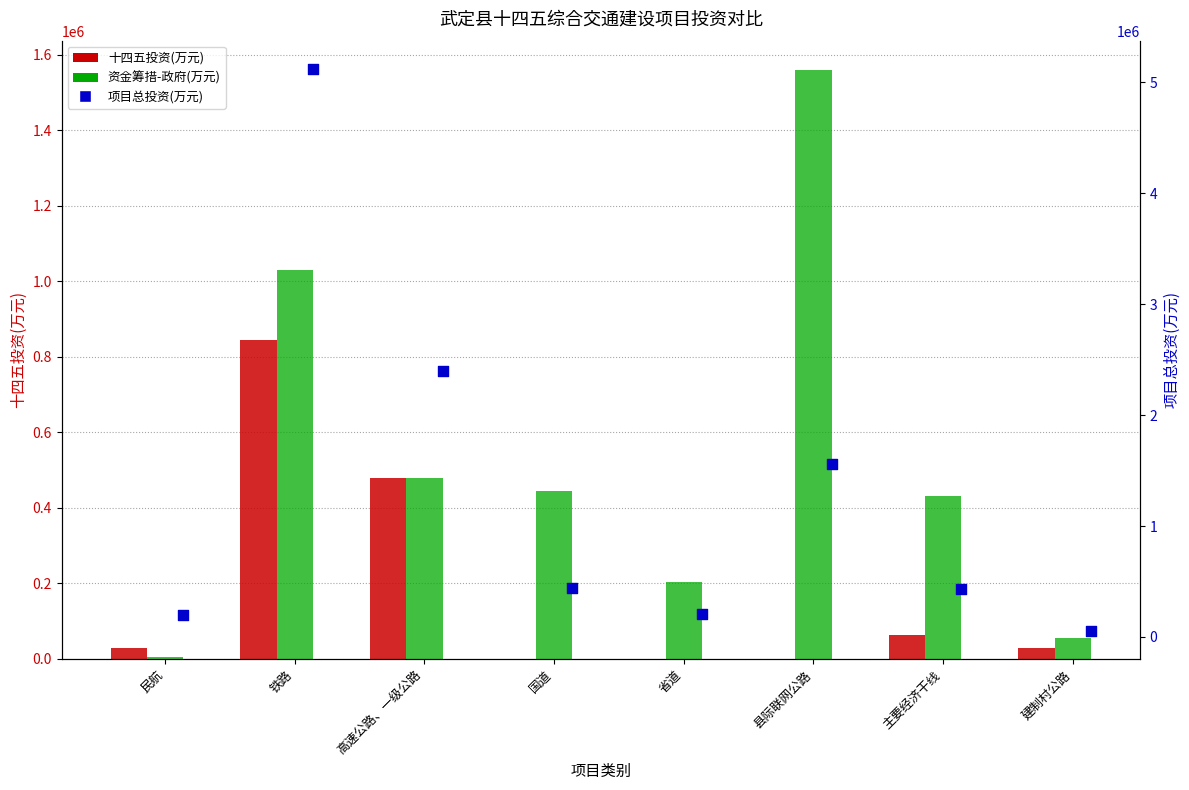

What are all the series names shown in the legend?

十四五投资(万元), 资金筹措-政府(万元), 项目总投资(万元)